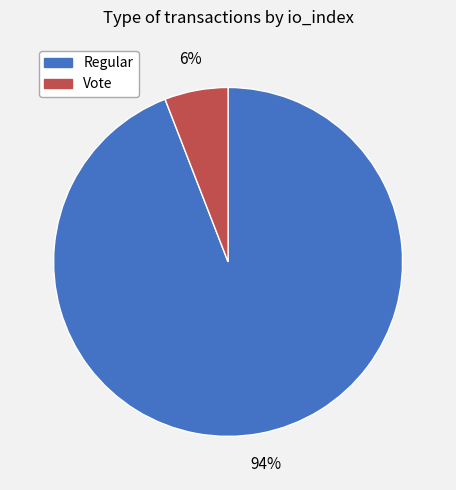

Do Regular and Vote together represent more than half of the pie?

Yes